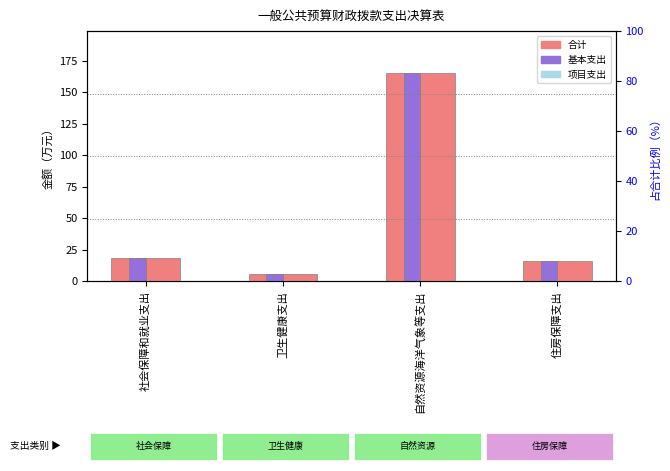

The 基本支出 series shows 18.1 at 社会保障和就业支出. True or false?

True